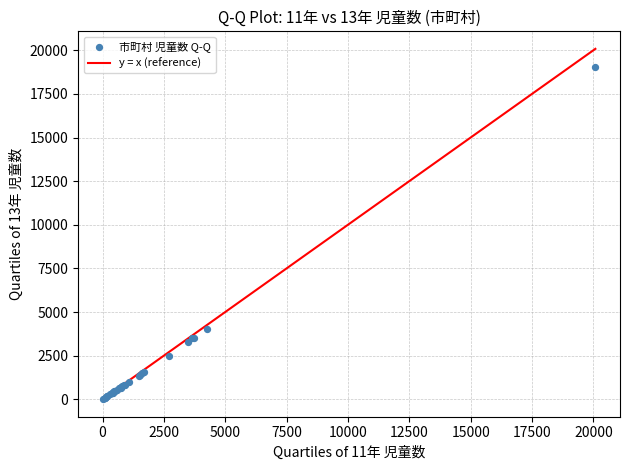

What Y value in the scatter plot is closest to 9513?

4052